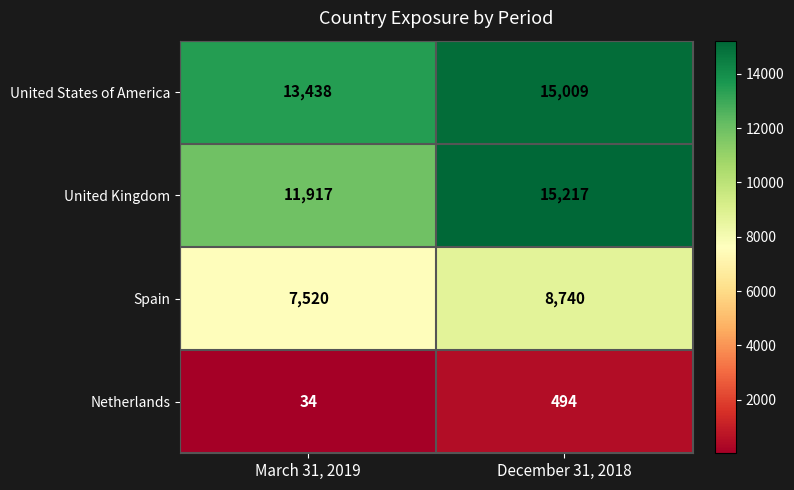

At how many categories does at least one series exceed 4547?

2